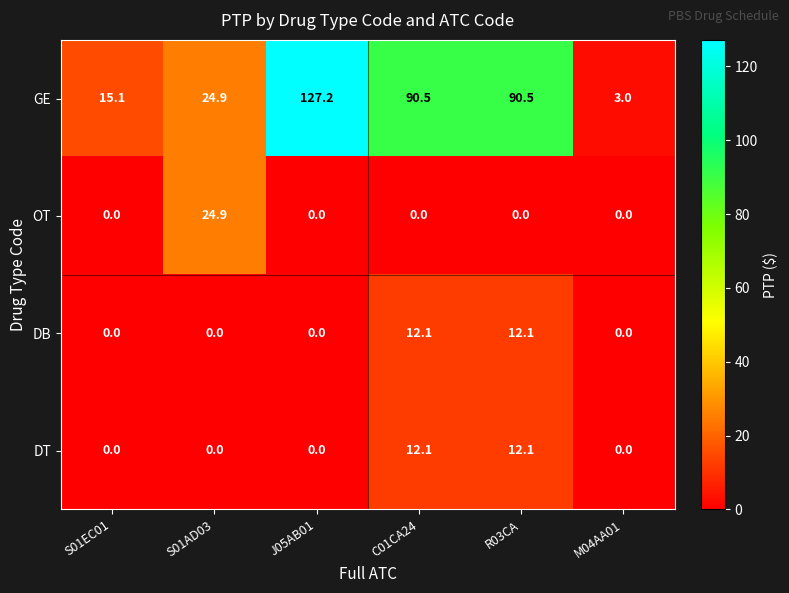

Which label corresponds to the largest value in the chart?

J05AB01